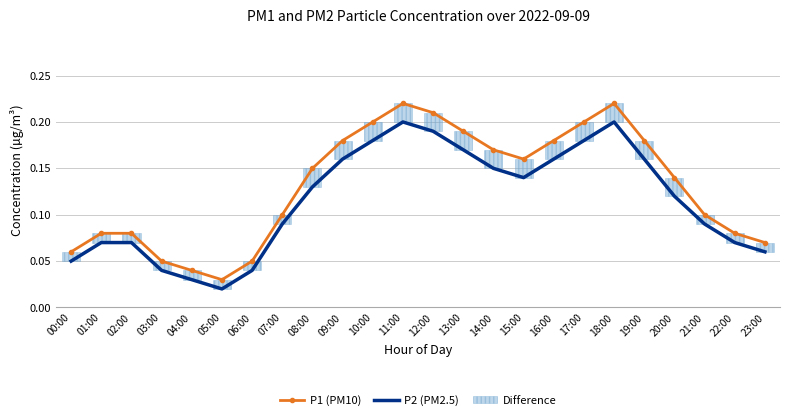

What is the approximate value of P1 (PM10) at 03:00?

0.1